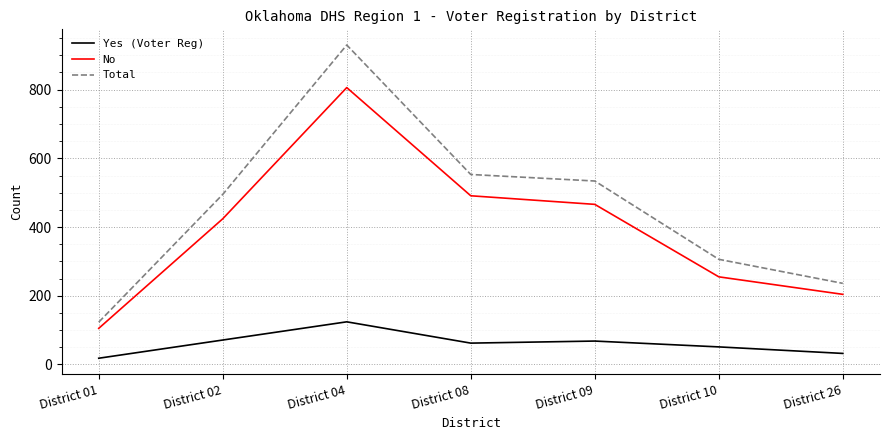

At which category is the sum across all series the highest?

District 04